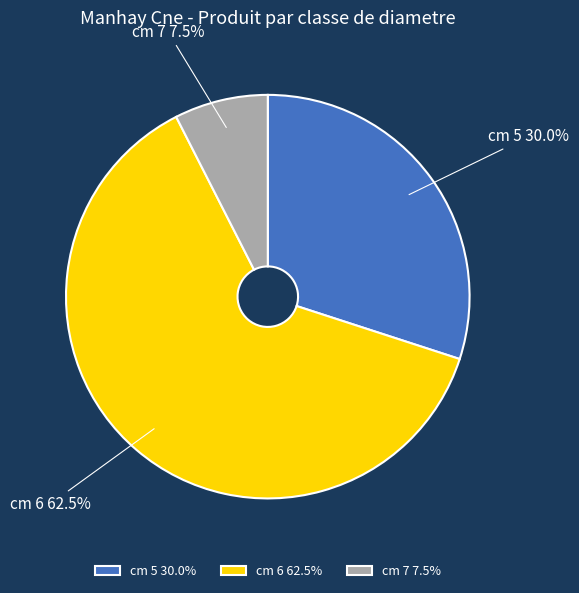

Rank the categories by value from lowest to highest.

cm 7, cm 5, cm 6